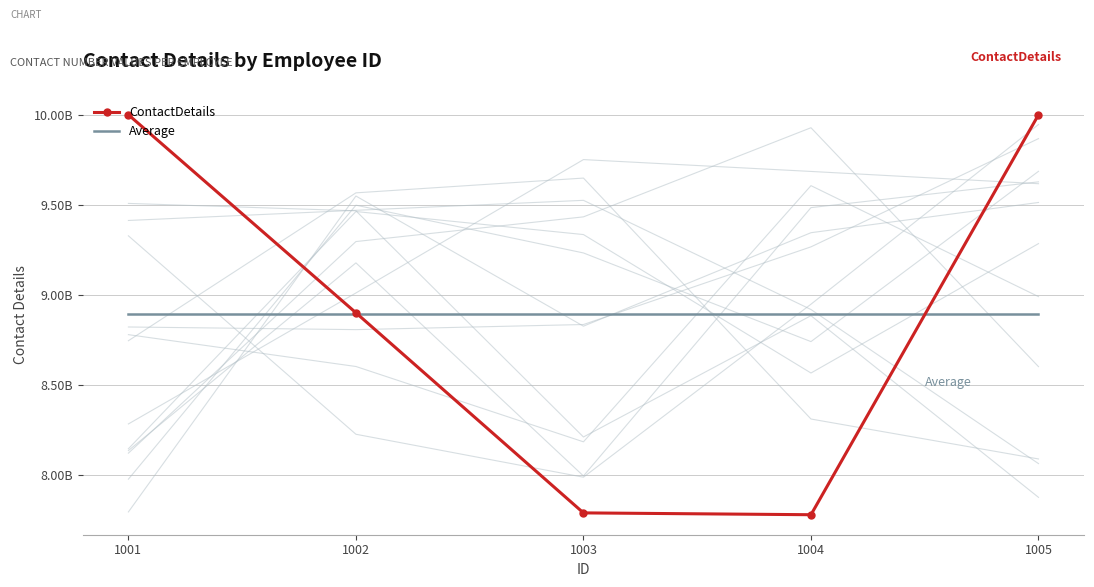

What is the value of the ContactDetails point at the 3rd from the left?

7788990066